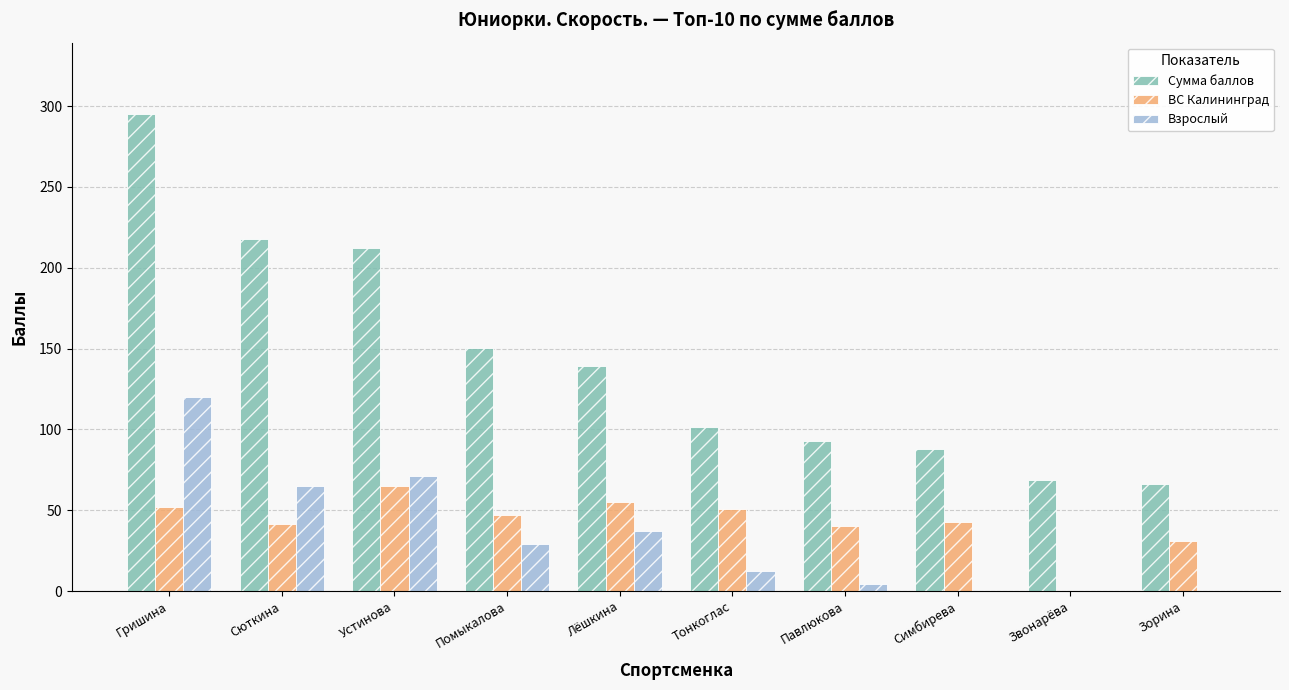

What is the sum of all ВС Калининград values?

425.6